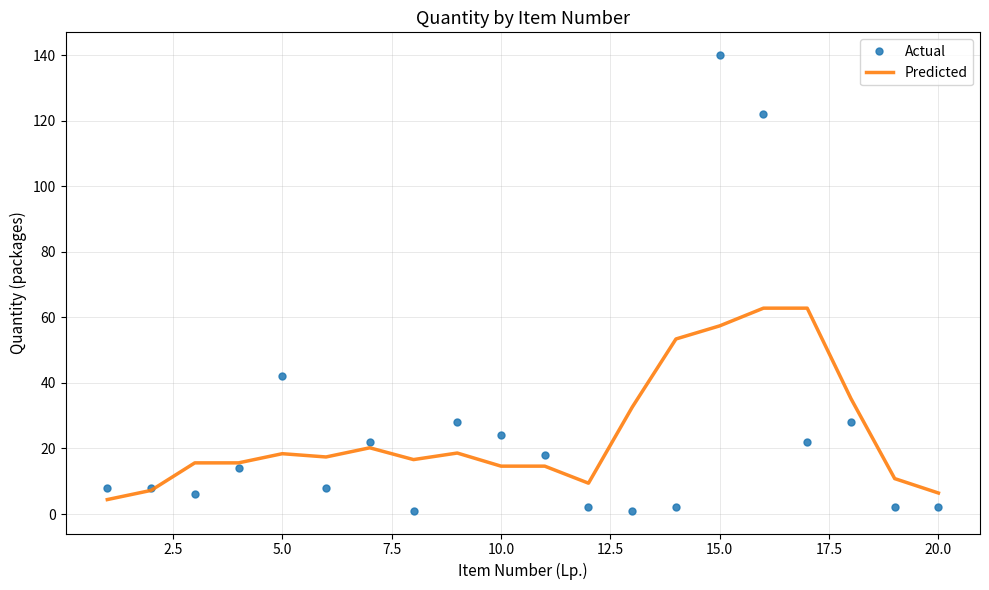

List the series in order of their peak value, highest first.

Actual, Predicted